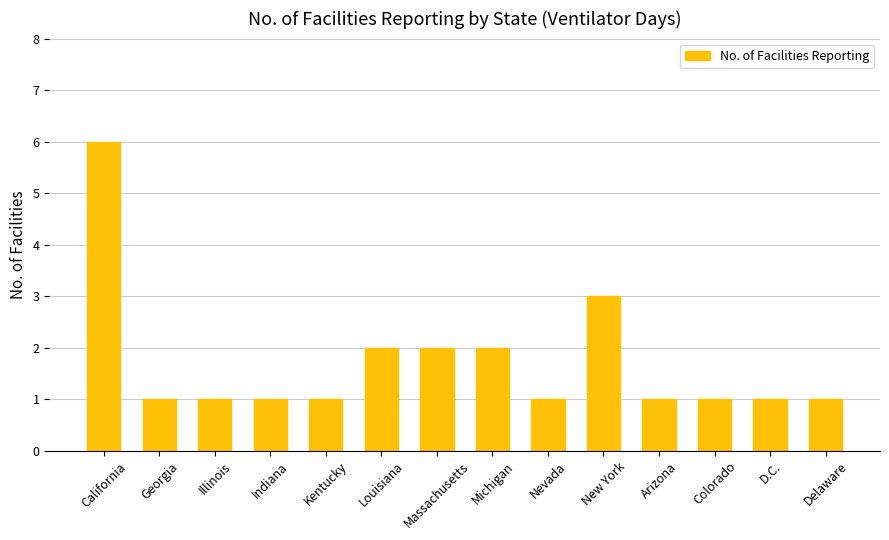

At which label is the value closest to 3?

New York